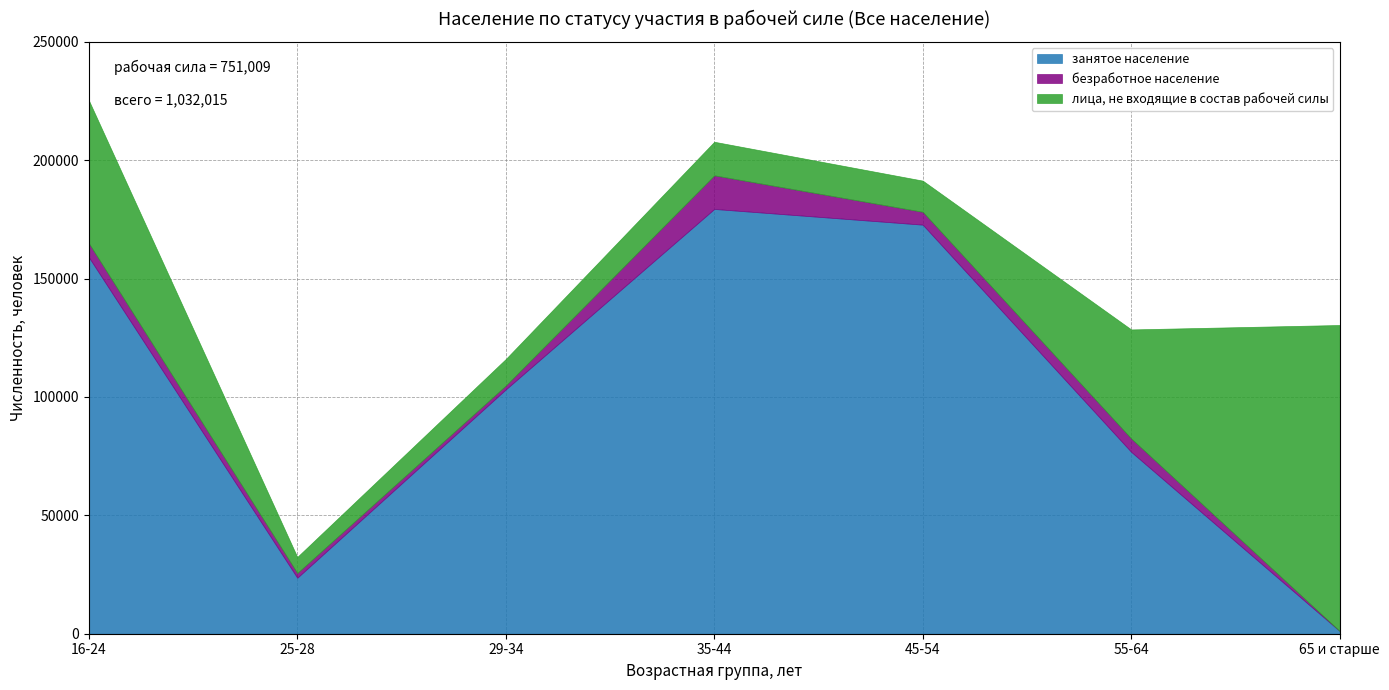

True or false: занятое население and безработное население cross at least once.

False